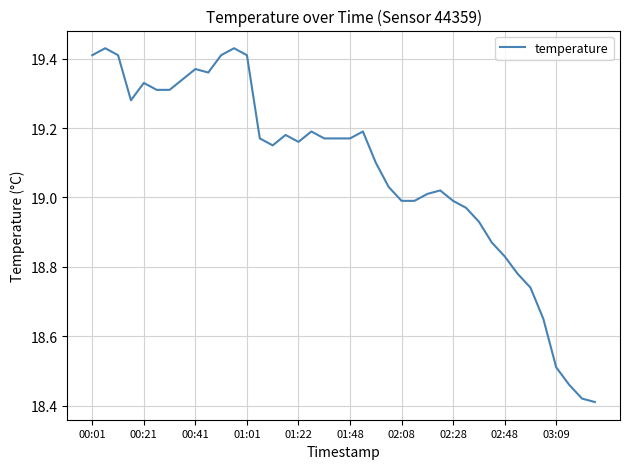

What is the difference between the maximum and minimum values?

1.0